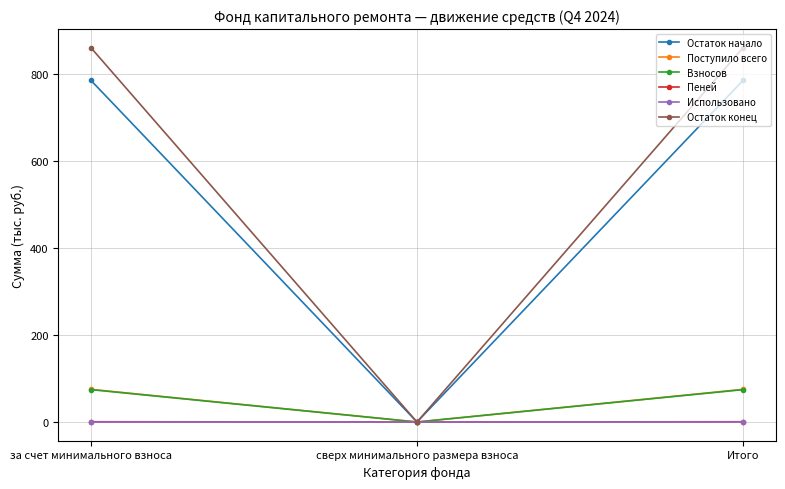

Is the value of Остаток начало at Итого greater than the value of Остаток конец at сверх минимального размера взноса?

Yes